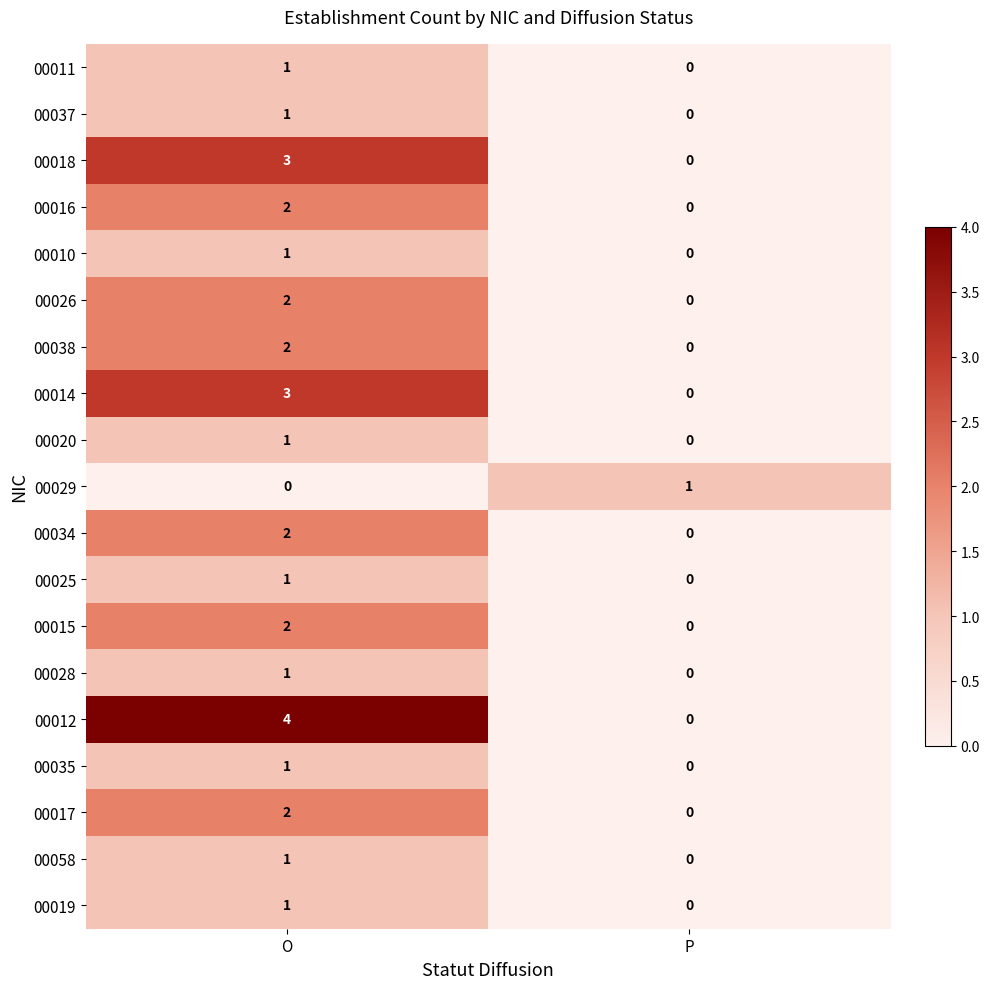

Which series has the widest spread of values?

00012